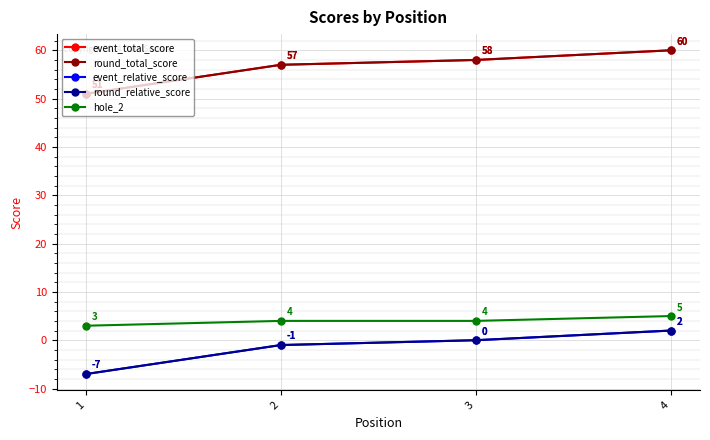

Which category has the lowest value in the round_total_score series?

1